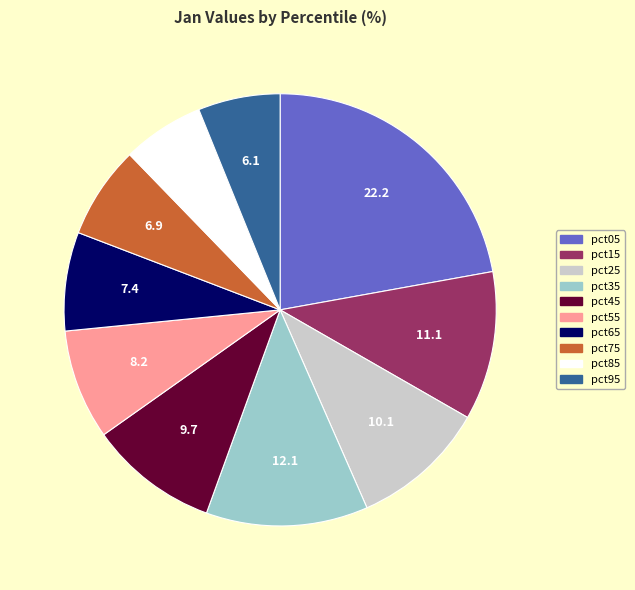

Does pct65 represent more than half of the total?

No